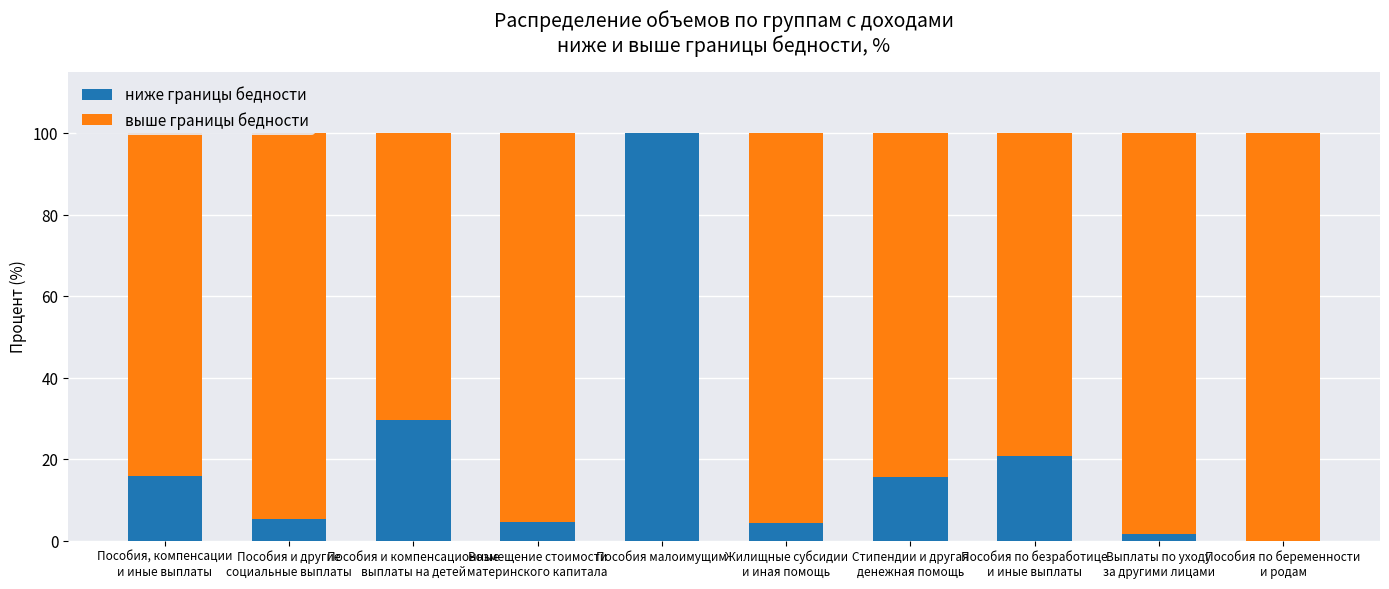

At which label does ниже границы бедности reach its peak?

Пособия малоимущим